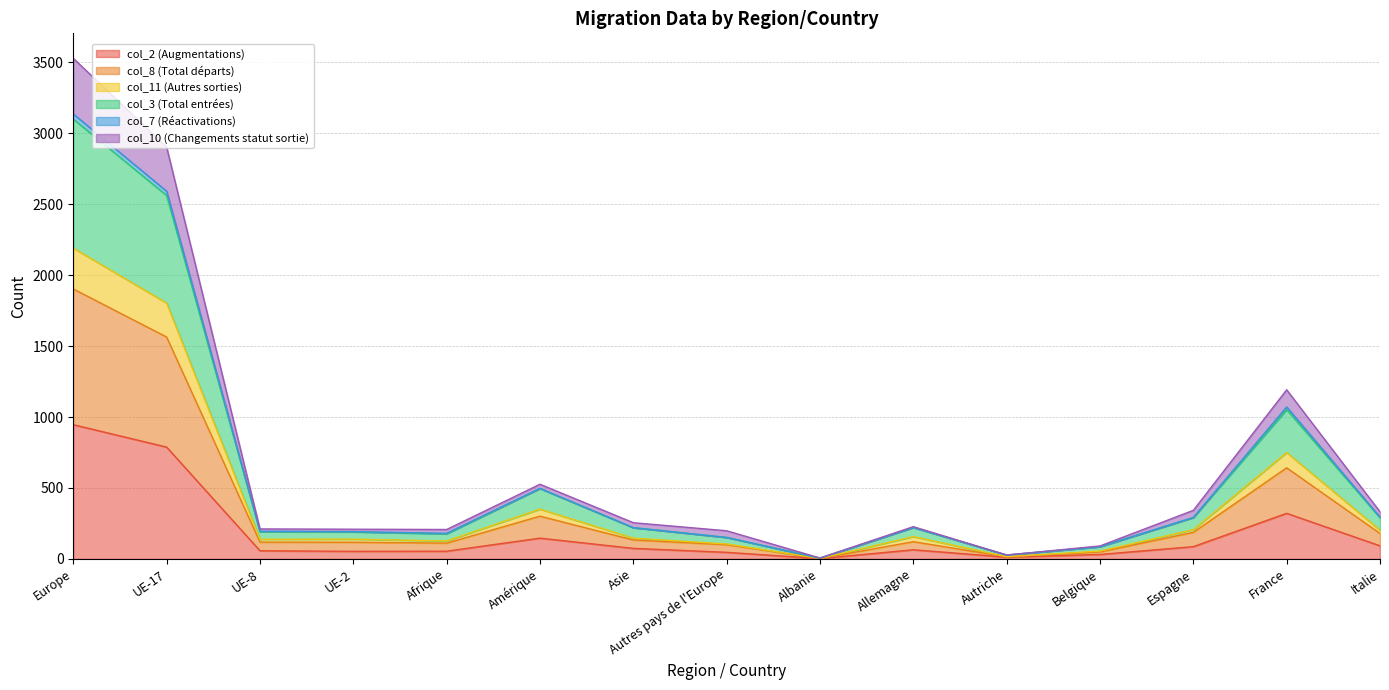

Is it true that col_3 (Total entrées) equals 301 at Allemagne?

False